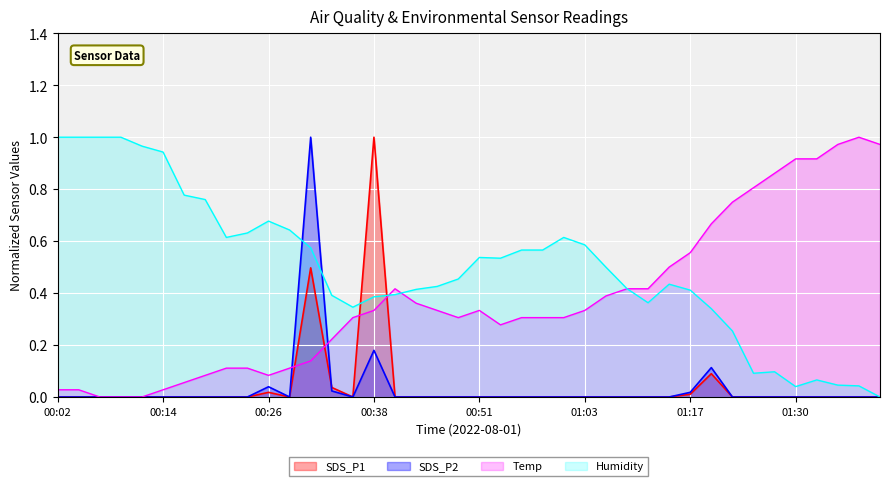

What position from the right is 00:17?

34